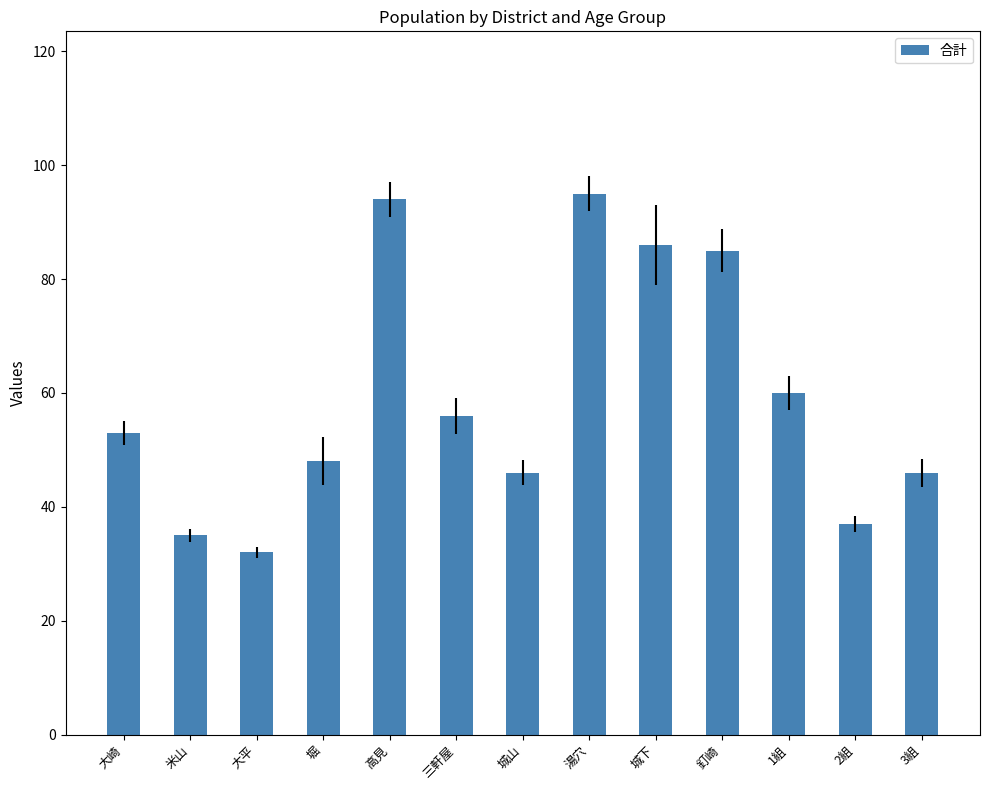

Which has a higher value, 湯穴 or 1組?

湯穴